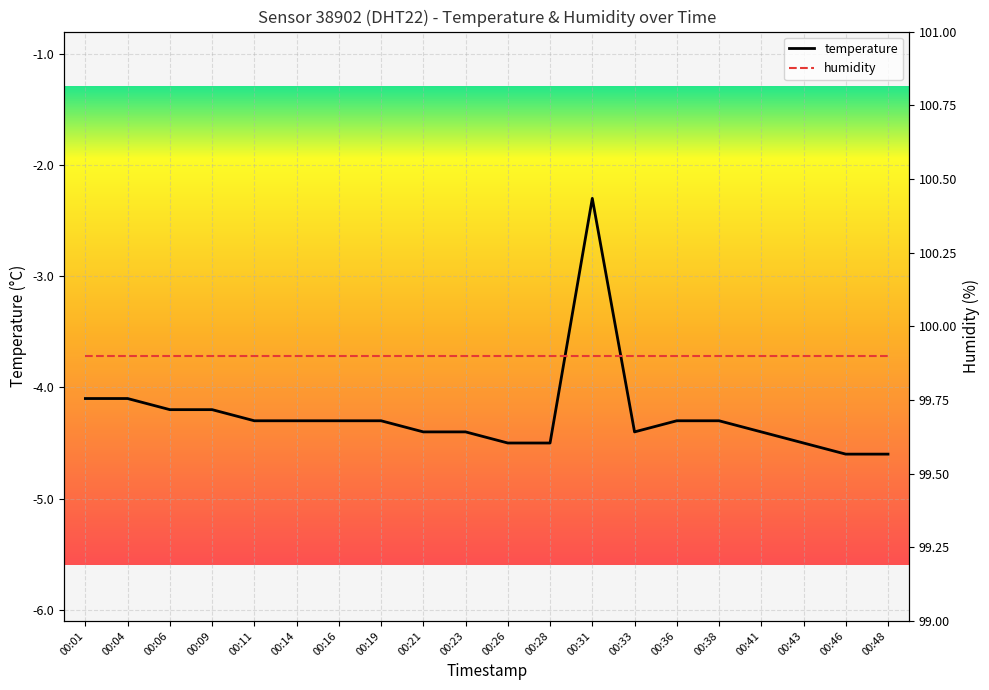

True or false: there are more than 2 points higher than both neighbors.

False